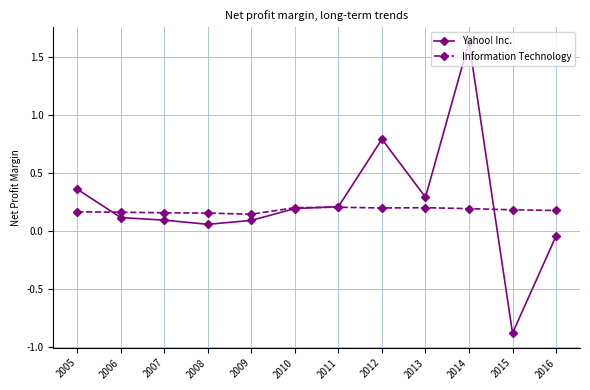

At how many categories does at least one series exceed 0?

12